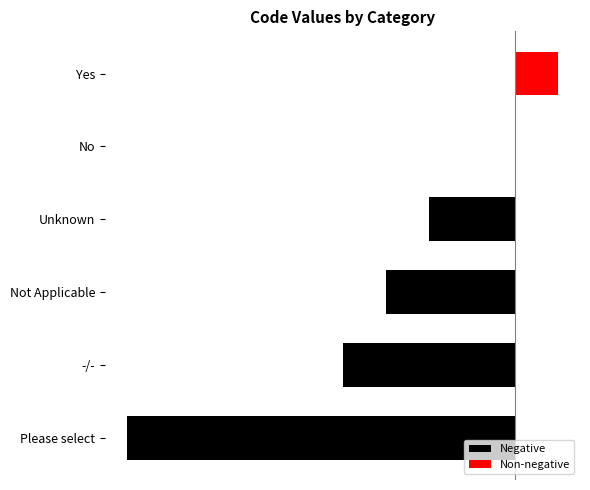

What is the difference between the second highest and second lowest values?

4